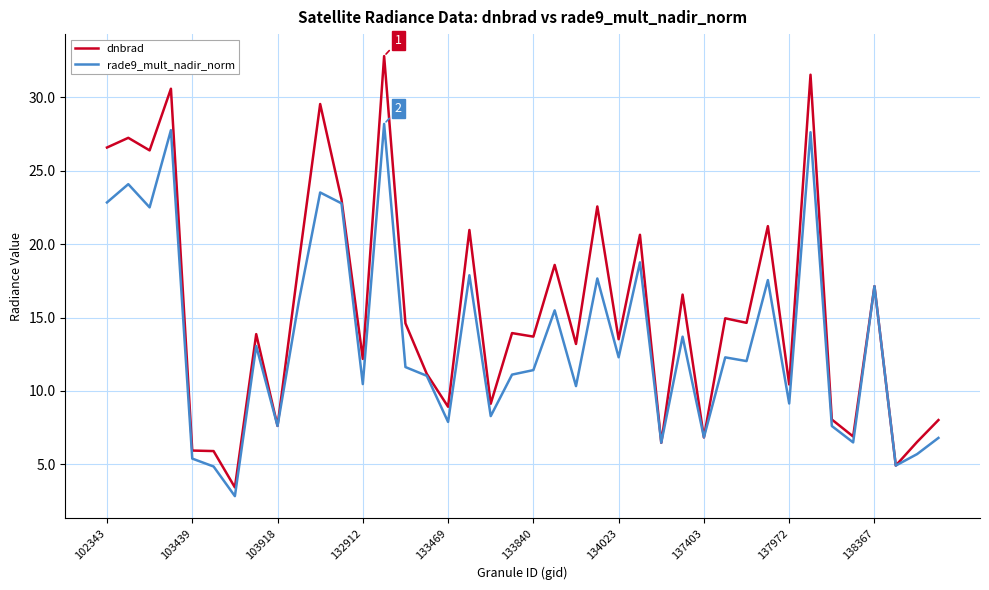

What is the maximum value shown in the chart?

32.8